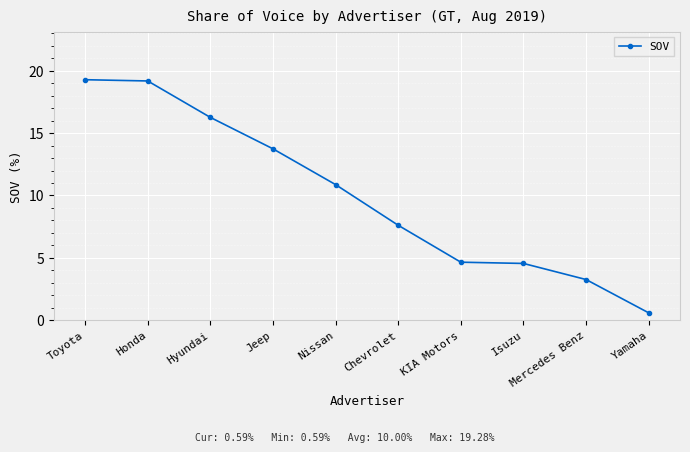

What is the ratio of the value at Toyota to the value at Jeep?

1.4